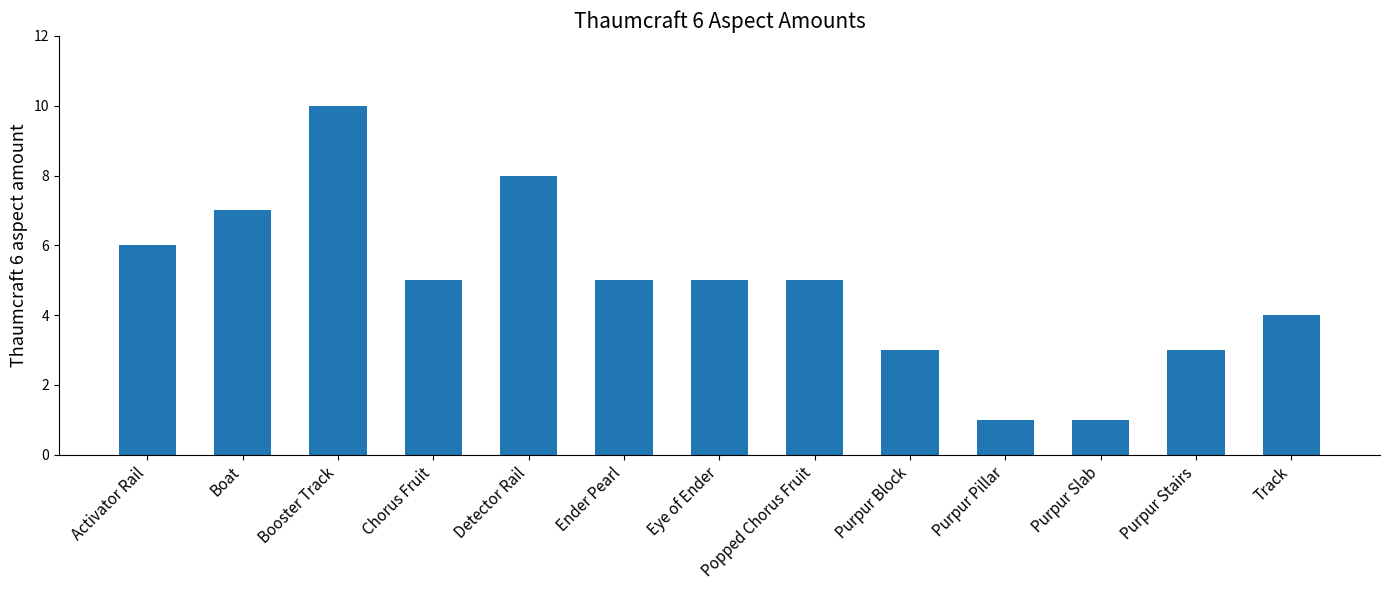

Are the bars grouped side by side (vs. stacked)?

No